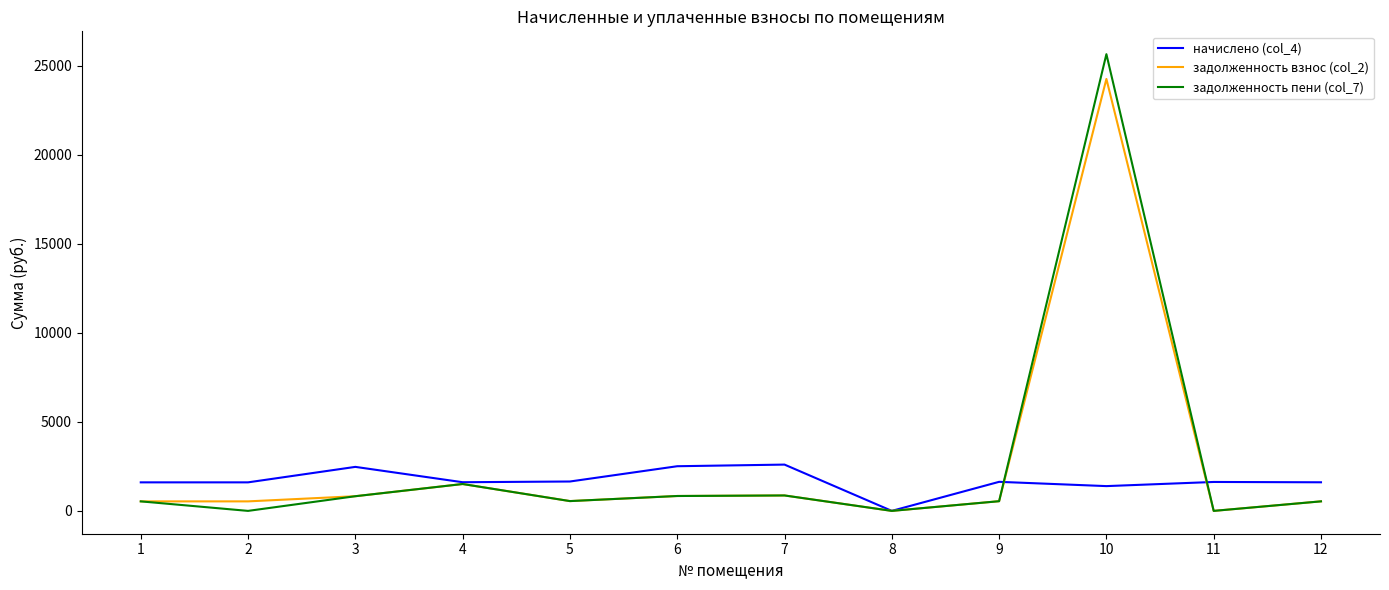

What is the difference between the maximum and minimum values in the задолженность взнос (col_2) series?

24252.1